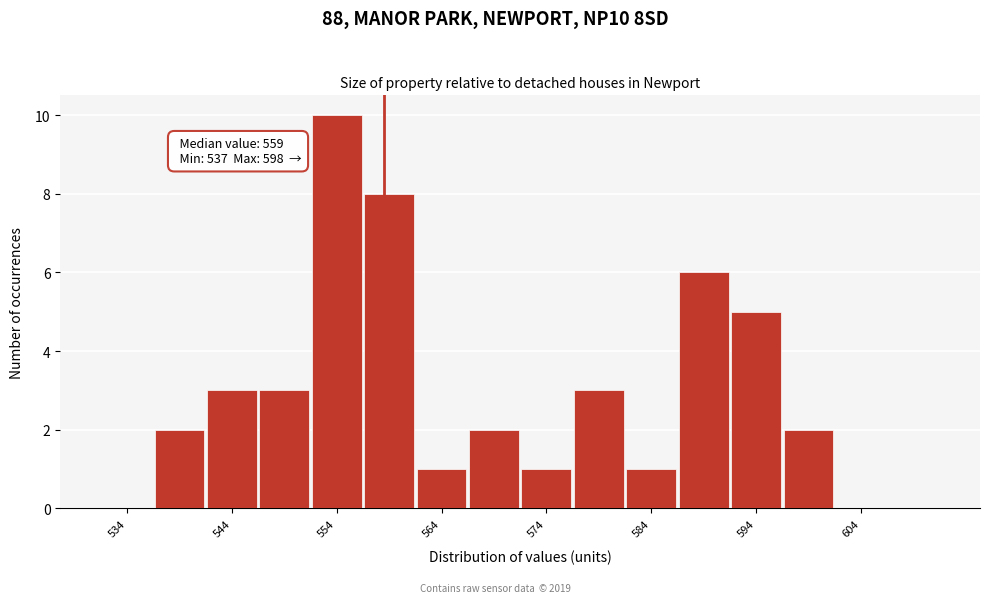

Over which range of the x-axis is the bar tallest?

552 to 557